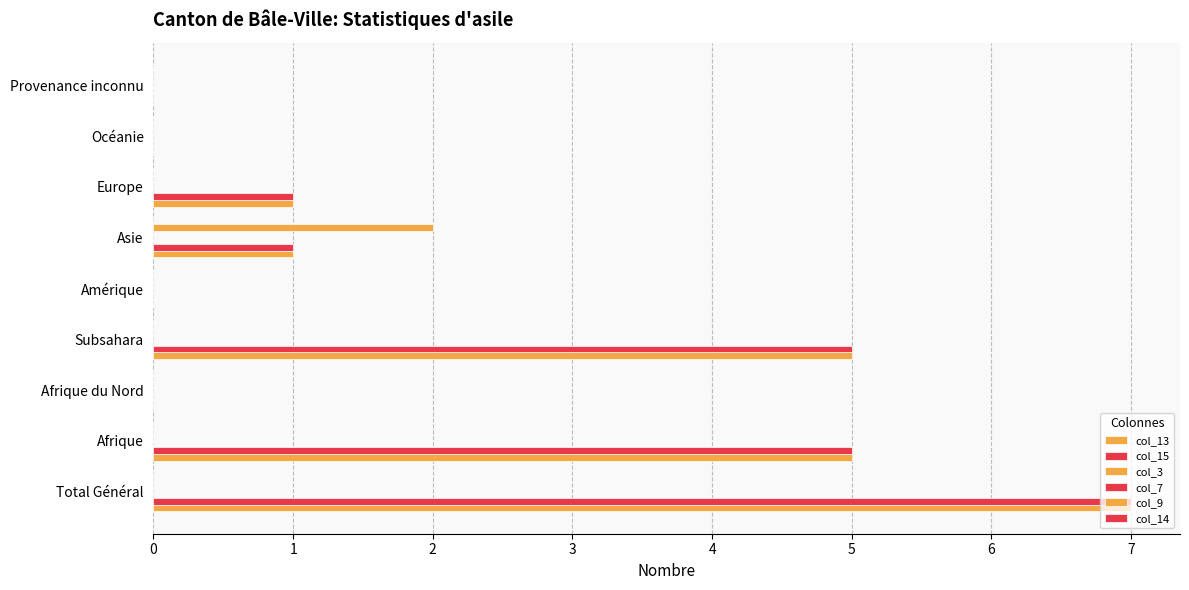

How many bars are there in each group?

6